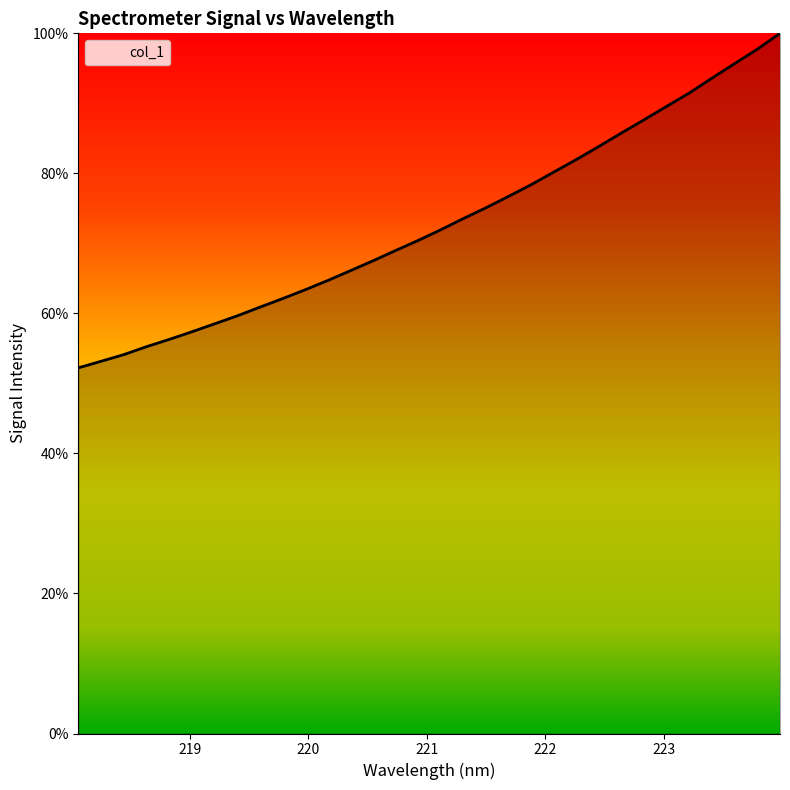

What is the smallest value displayed?

52.2